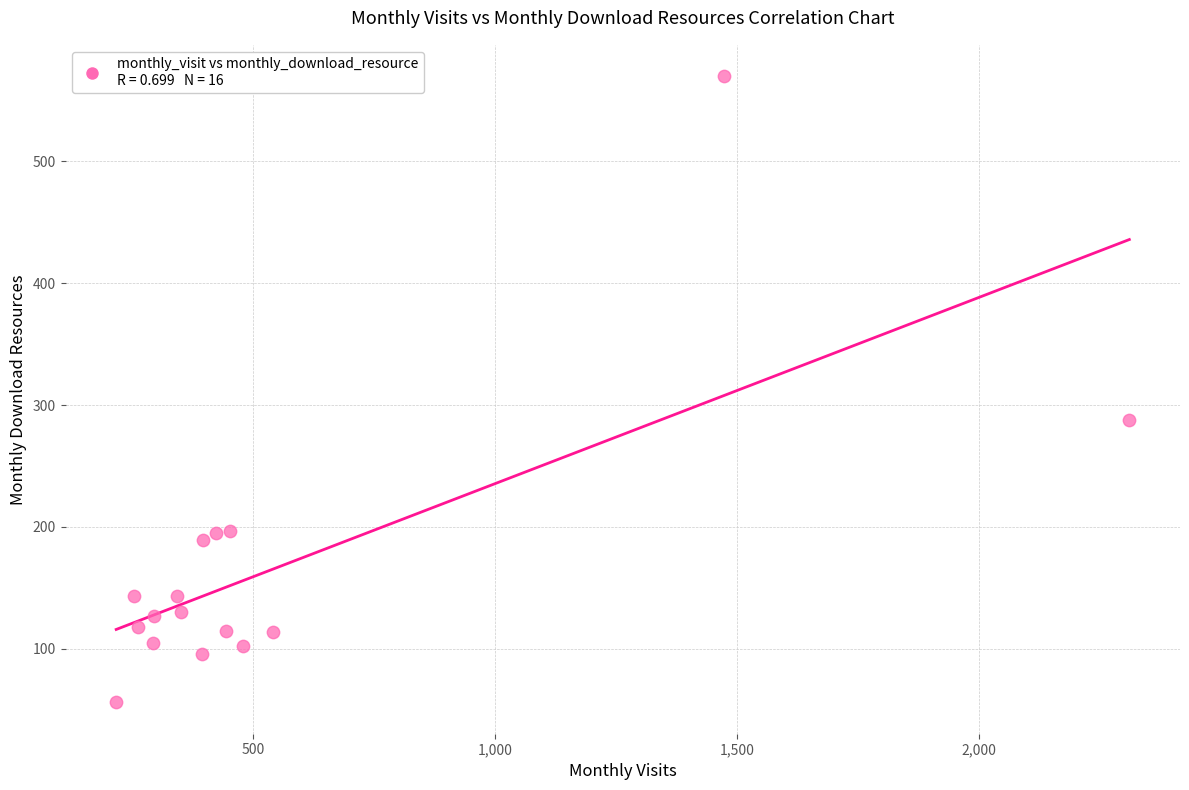

What Y value in the scatter plot is closest to 313?

288